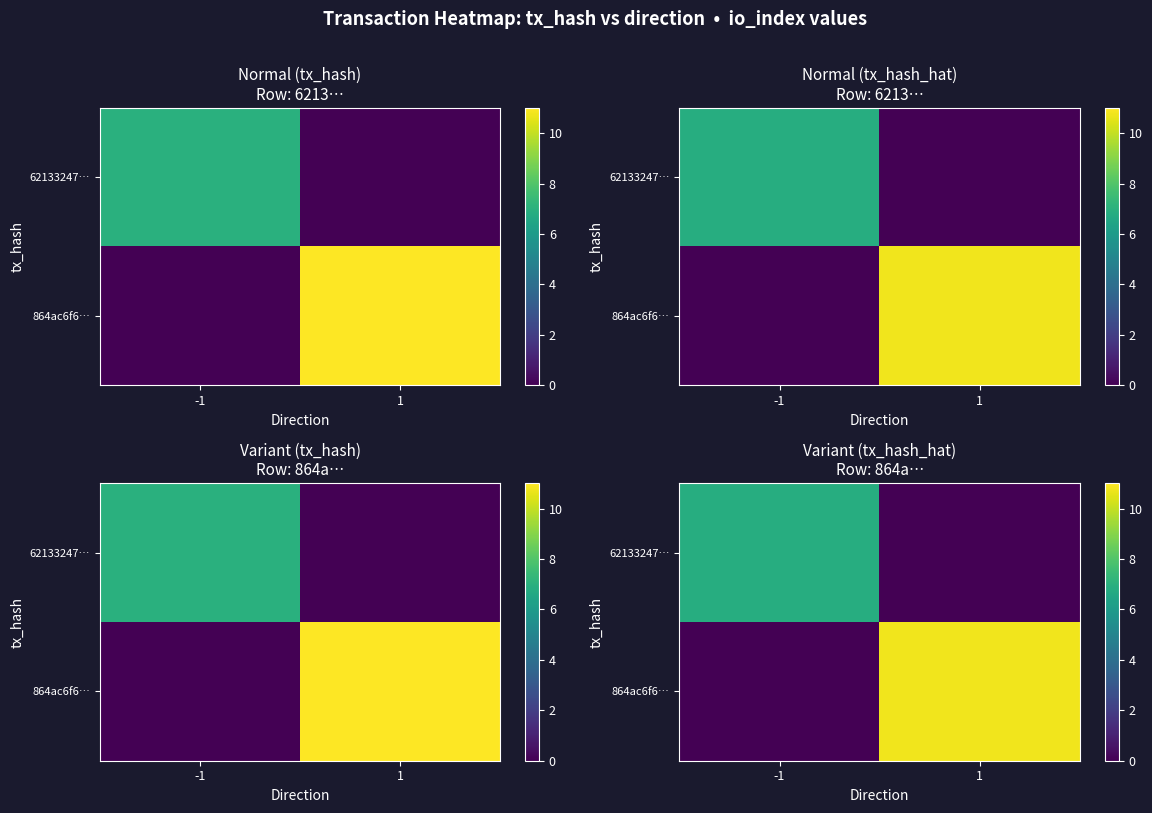

At how many categories does at least one series exceed 6?

2